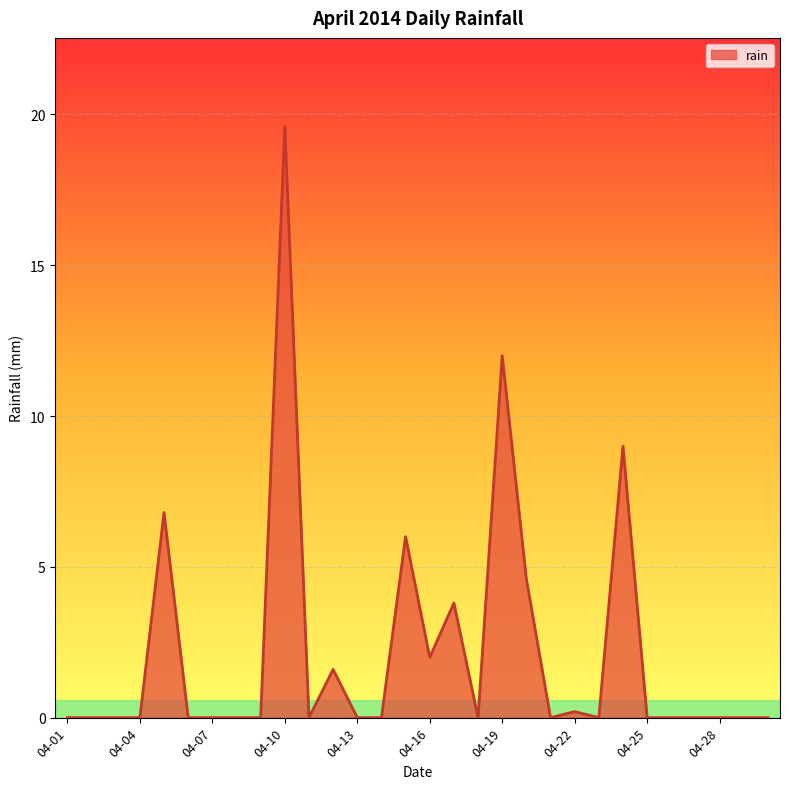

What is the maximum value shown in the chart?

19.6